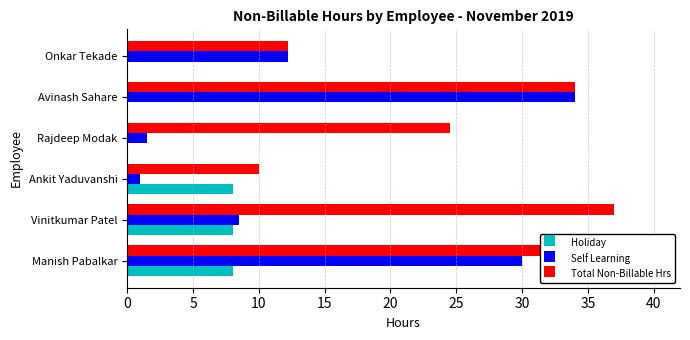

Are the bars grouped side by side (vs. stacked)?

Yes